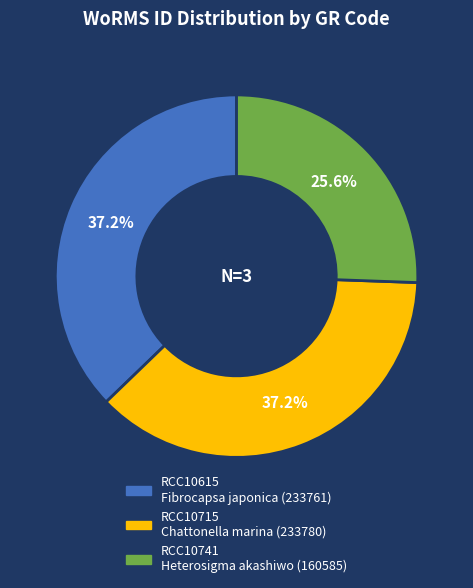

To the nearest percent, what is the average slice percentage?

33%